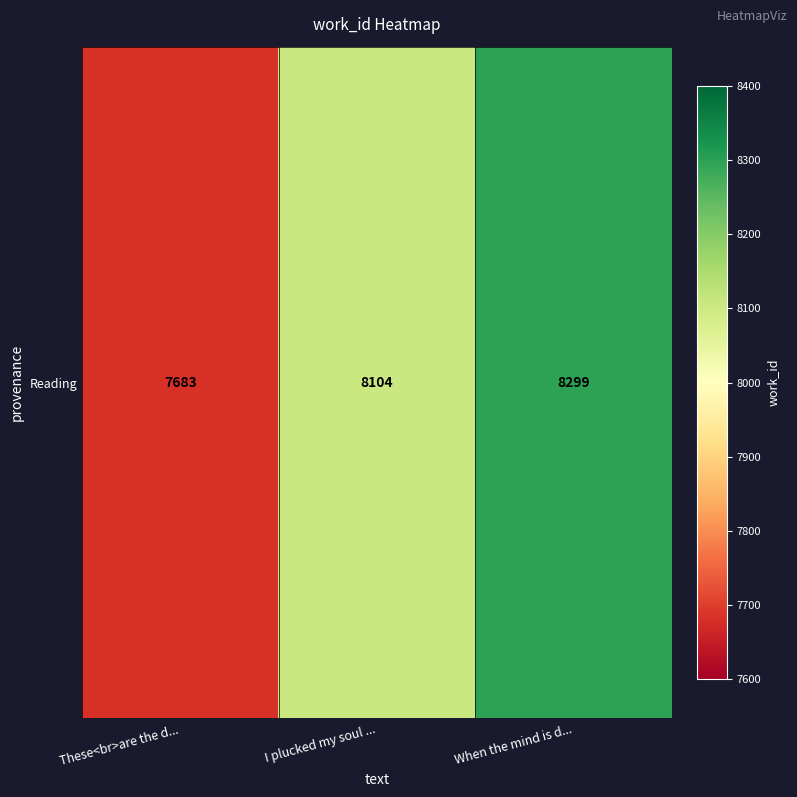

Rank the categories by value from highest to lowest.

When the mind is d..., I plucked my soul ..., These<br>are the d...